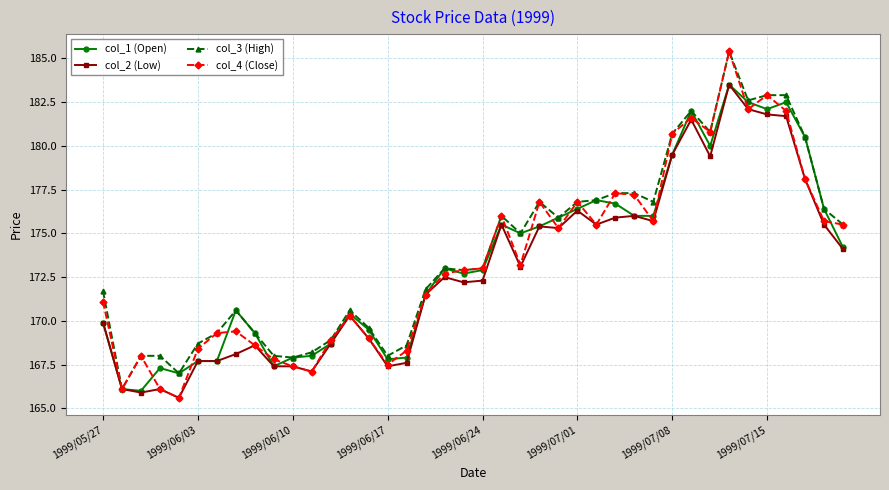

Which series has the largest total across all categories?

col_3 (High)